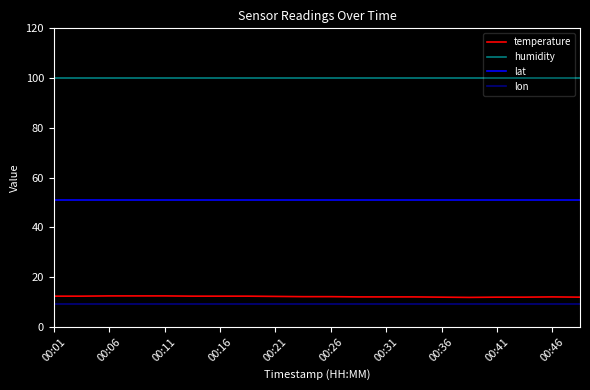

Which series has the largest total across all categories?

humidity